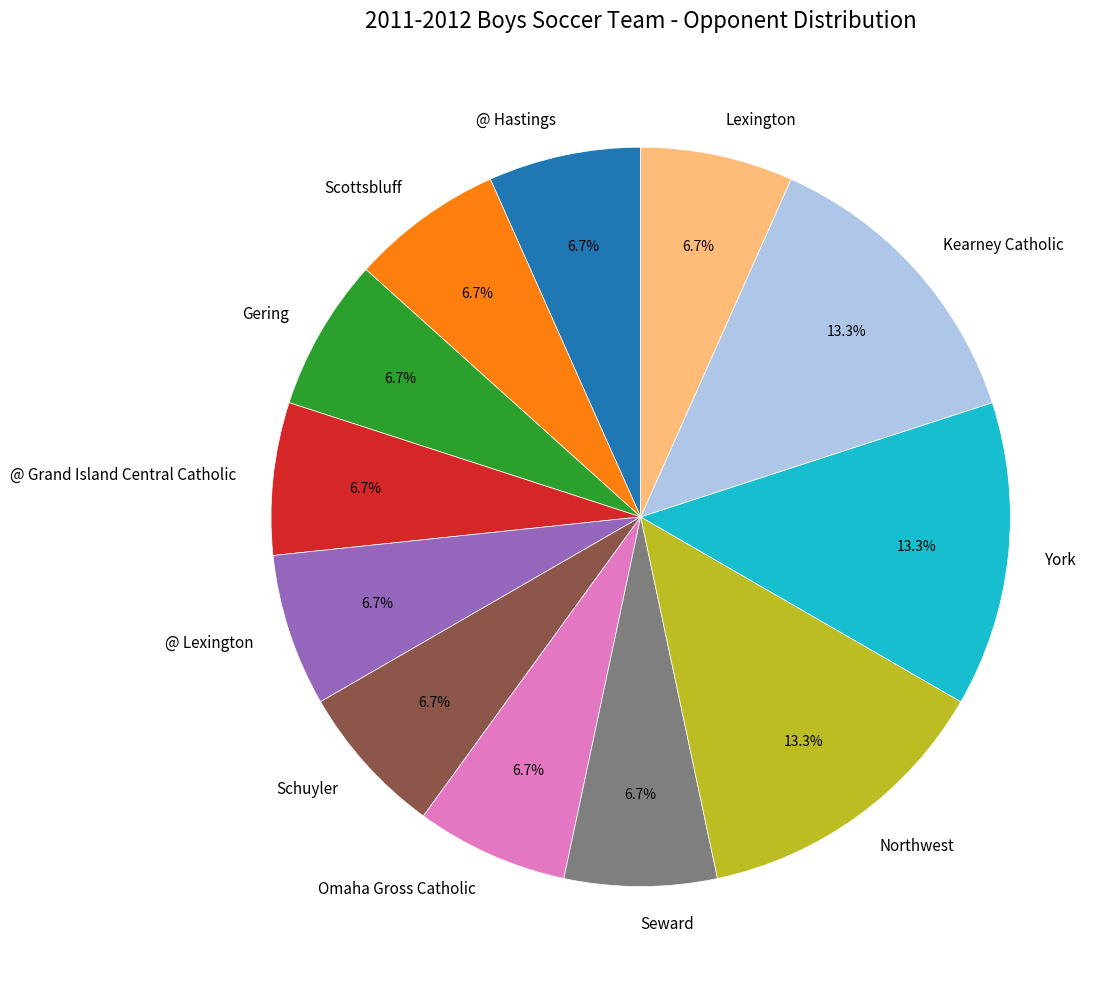

Approximately how many times larger is the value at Scottsbluff compared to Schuyler?

1.0